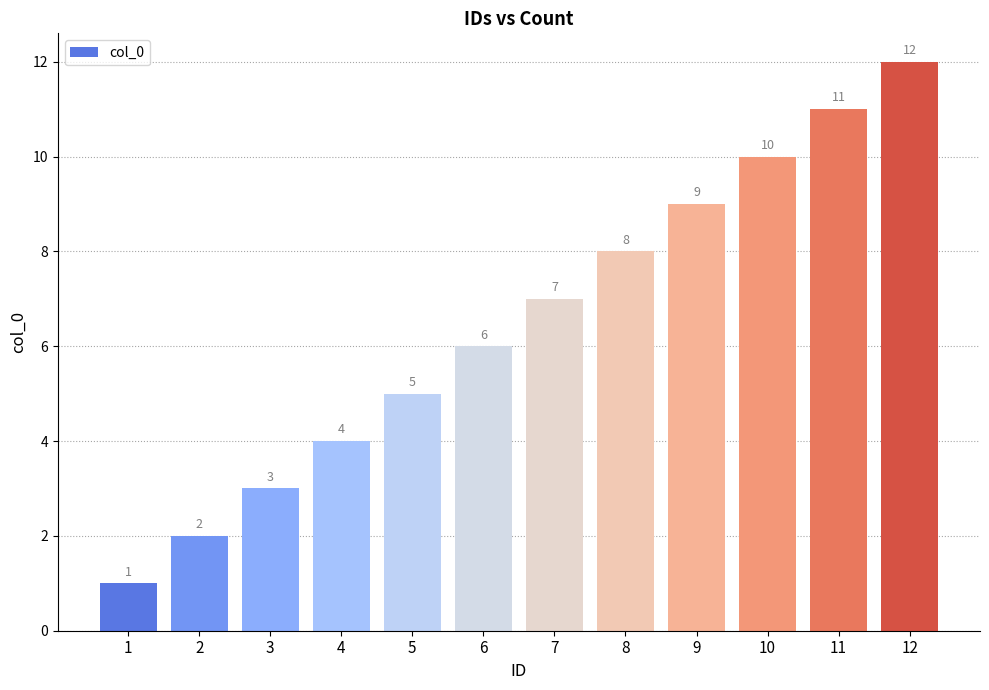

What is the value of the 3rd bar from the left?

3